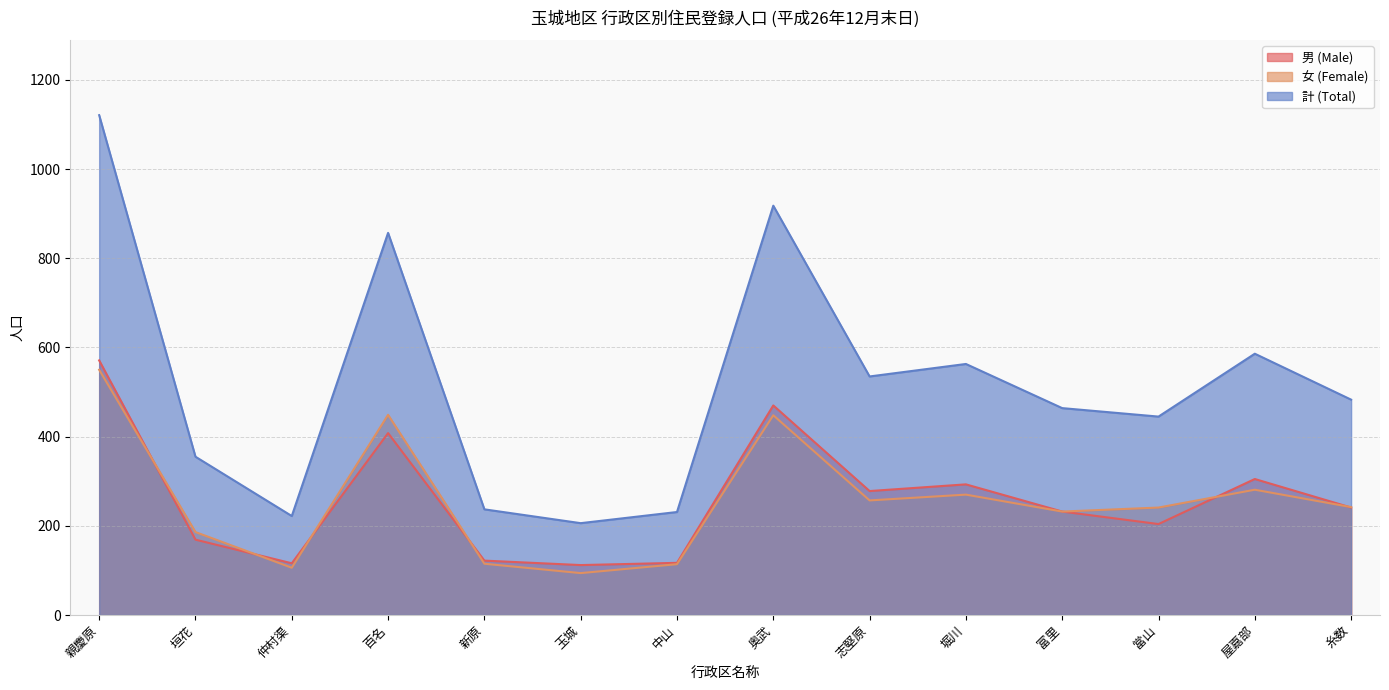

Is the value of 男 (Male) at 新原 greater than the value of 女 (Female) at 屋嘉部?

No